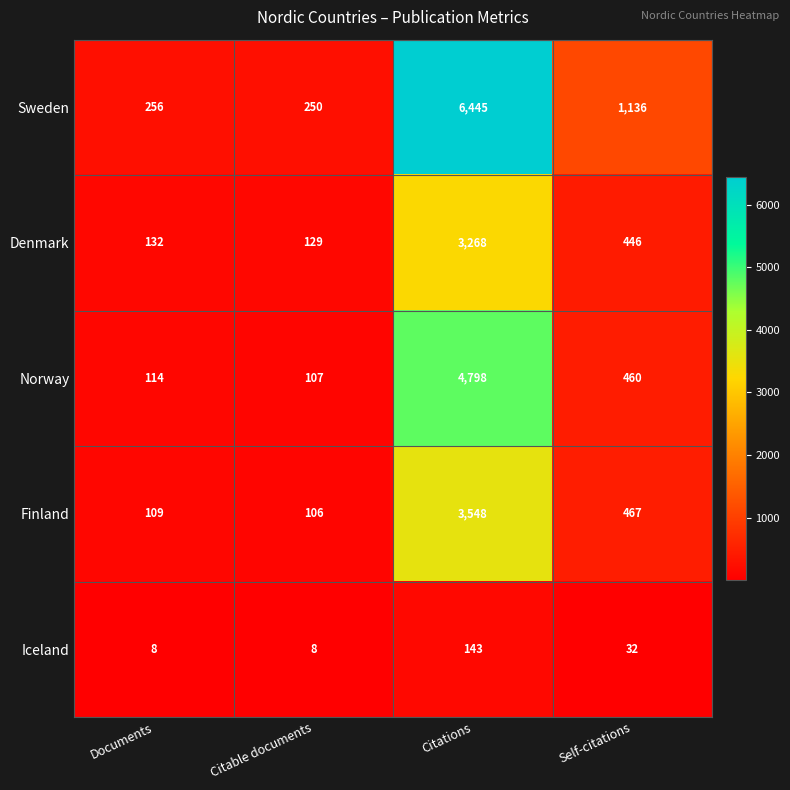

What is the average value of the Sweden series?

2022